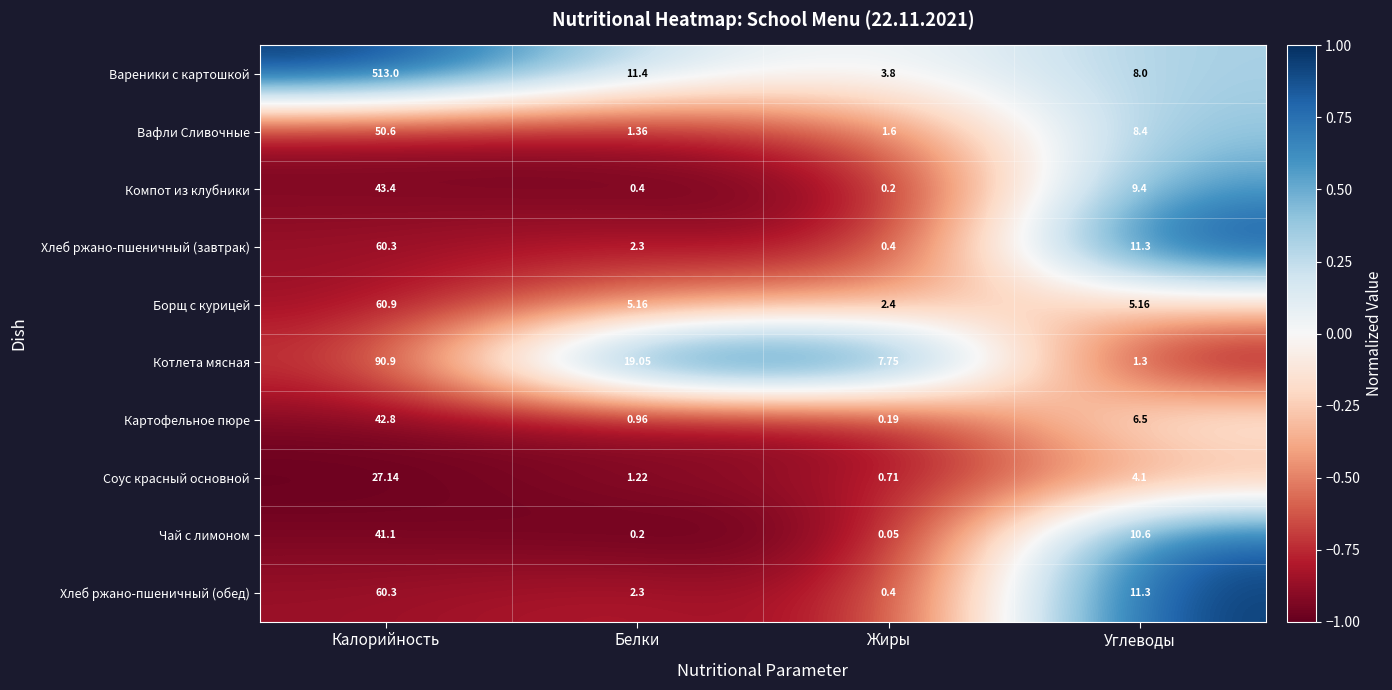

Rank the categories by Соус красный основной value from highest to lowest.

Калорийность, Углеводы, Белки, Жиры